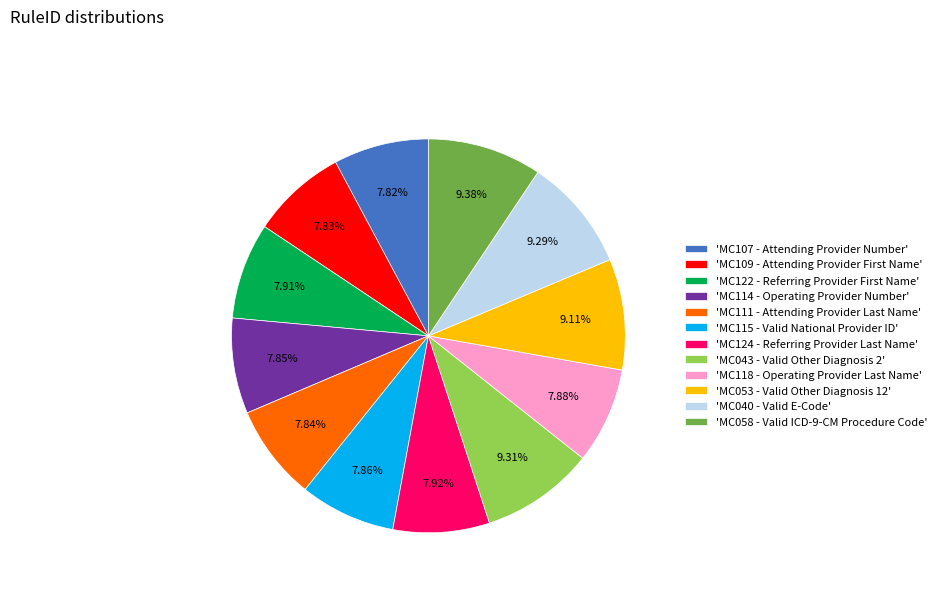

Approximately how many times larger is the value at 'MC107 - Attending Provider Number' compared to 'MC115 - Valid National Provider ID'?

1.0